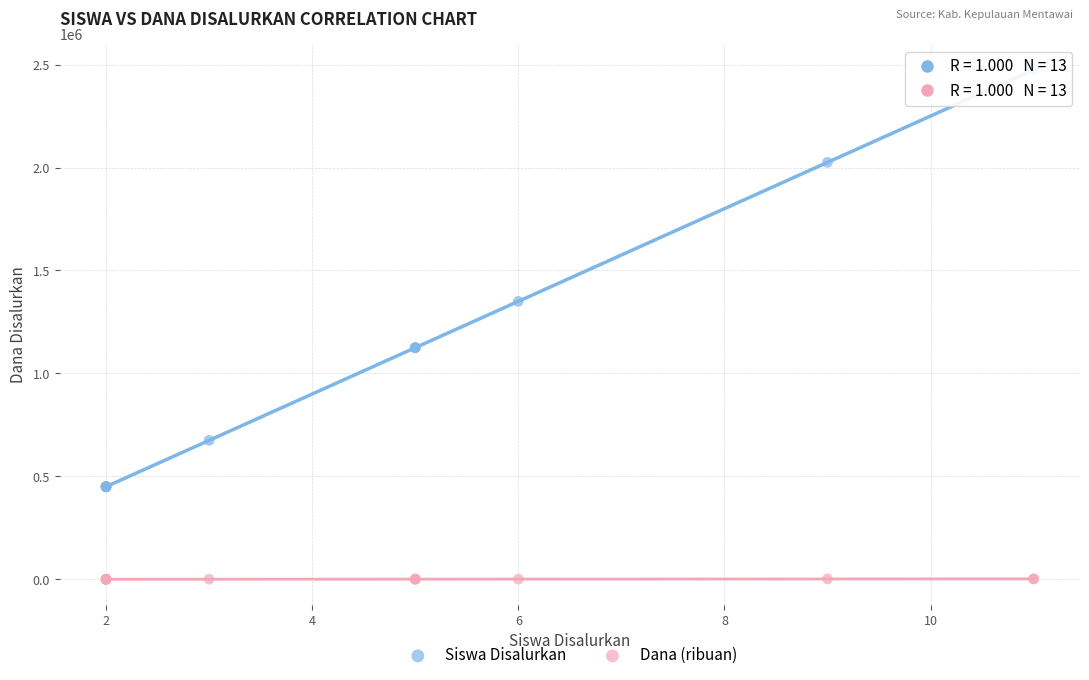

Which series contains the highest Y value?

Siswa Disalurkan